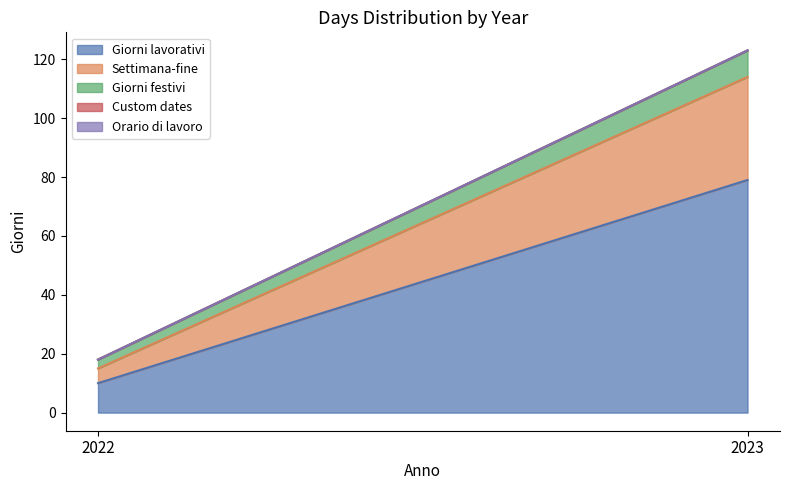

Between 2023 and 2022, which is larger?

2023